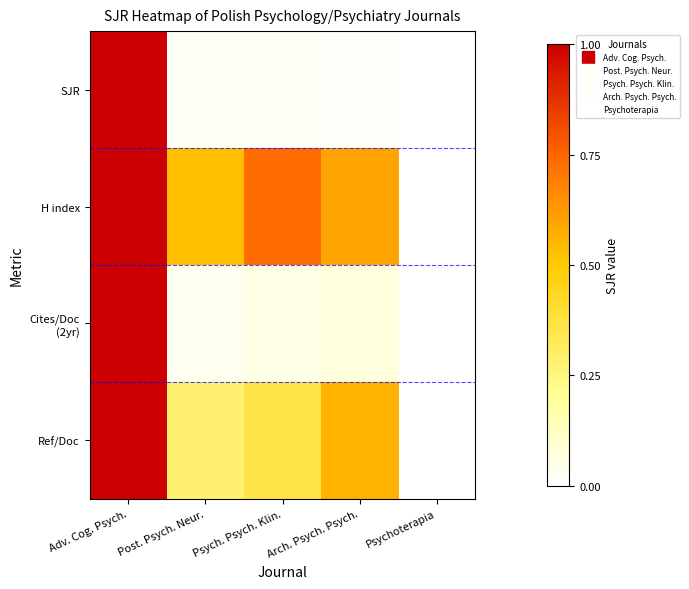

Which series has the largest range (max minus min)?

SJR